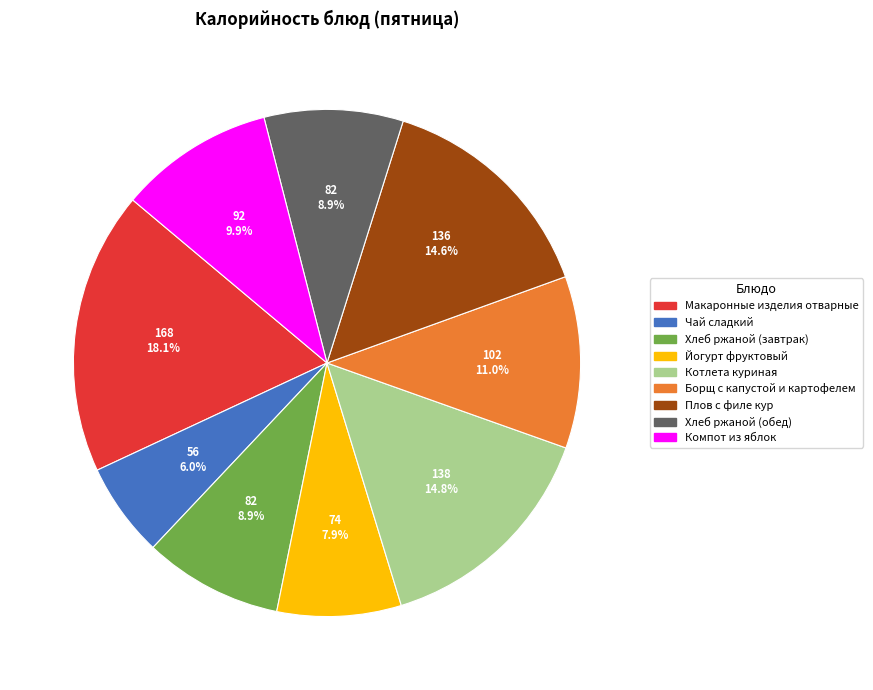

Which category has the biggest portion of the pie?

Макаронные изделия отварные